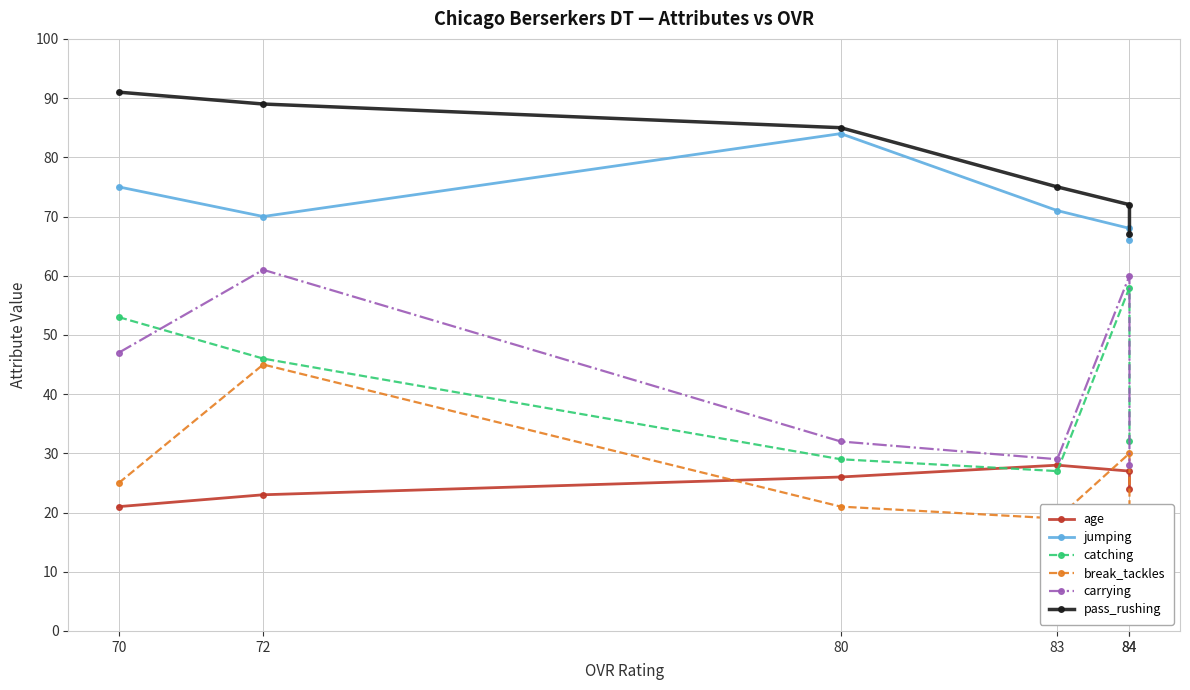

True or false: pass_rushing has more than 1 interior local peaks.

False